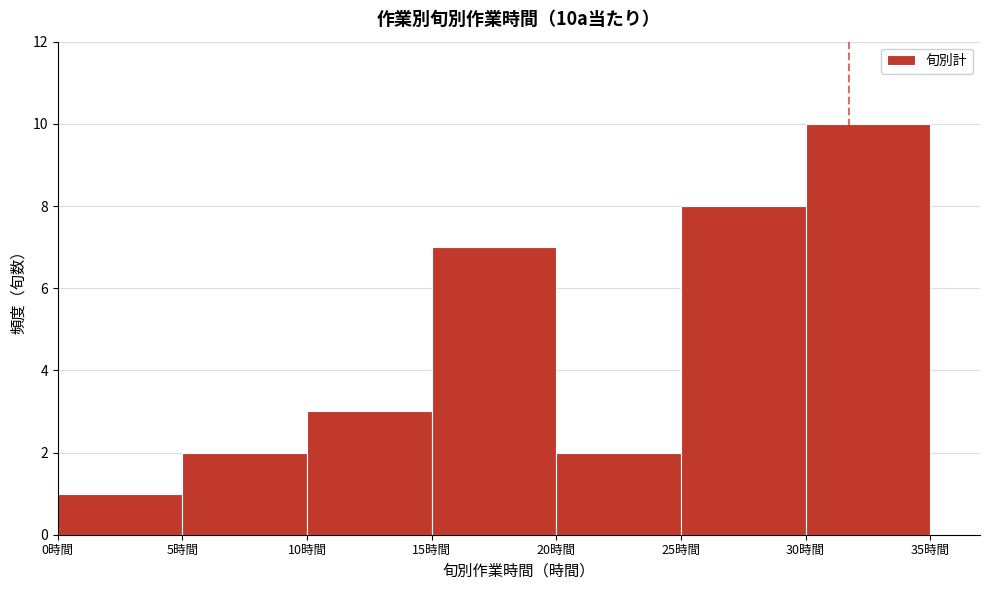

Reading left to right, transcribe this chart: for each bar, give the range it covers on the x-axis and its height. The values are not printed on the chart, so give them approximately, as read against the axis.

0 to 5: 1
5 to 10: 2
10 to 15: 3
15 to 20: 7
20 to 25: 2
25 to 30: 8
30 to 35: 10